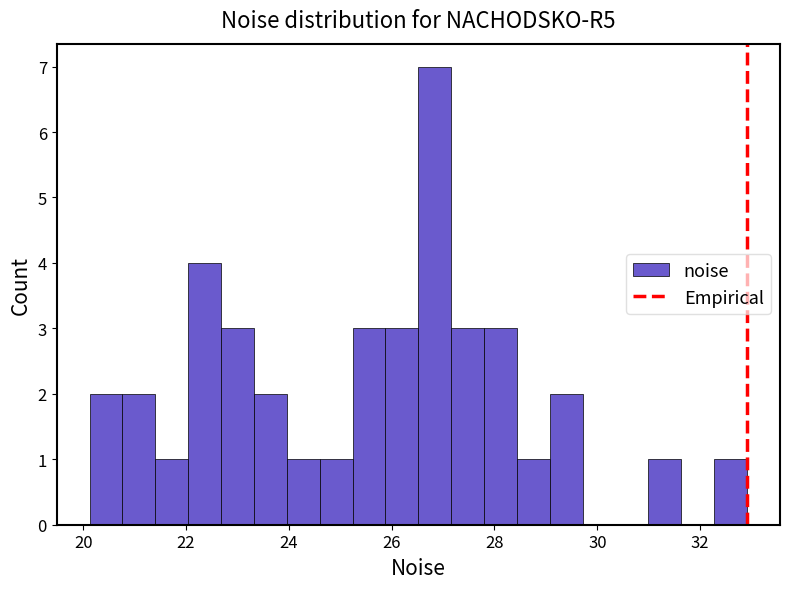

Around what value on the x-axis is the tallest bar? Give the approximate position of its centre, as read against the axis.

26.8